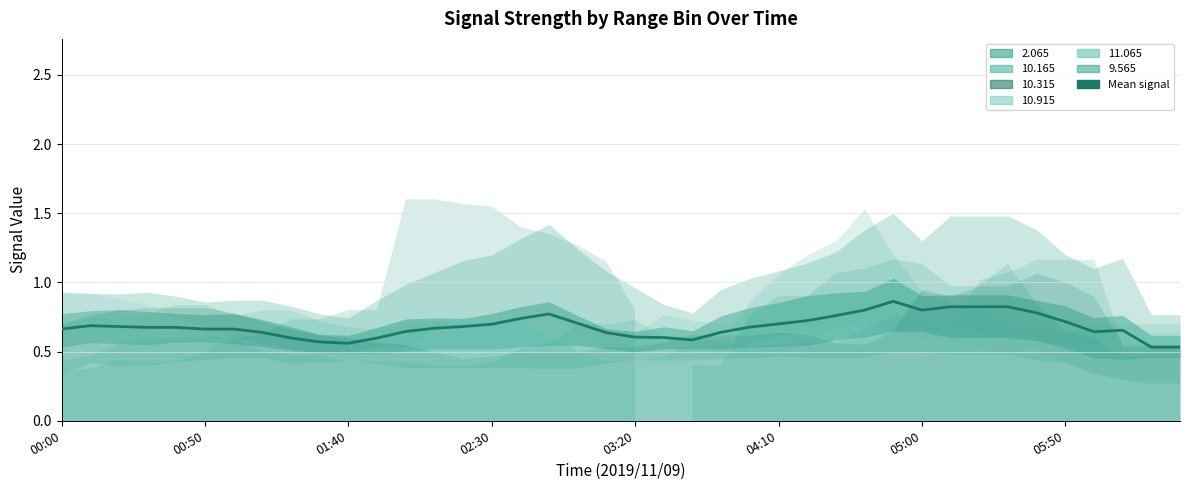

Reading left to right, list all the values displayed in this chart.

0.7	0.7	0.7	0.7	0.7	0.7	0.7	0.6	0.6	0.6	0.6	0.6	0.6	0.7	0.7	0.7	0.7	0.8	0.7	0.6	0.6	0.6	0.6	0.6	0.7	0.7	0.7	0.8	0.8	0.9	0.8	0.8	0.8	0.8	0.8	0.7	0.6	0.7	0.5	0.5